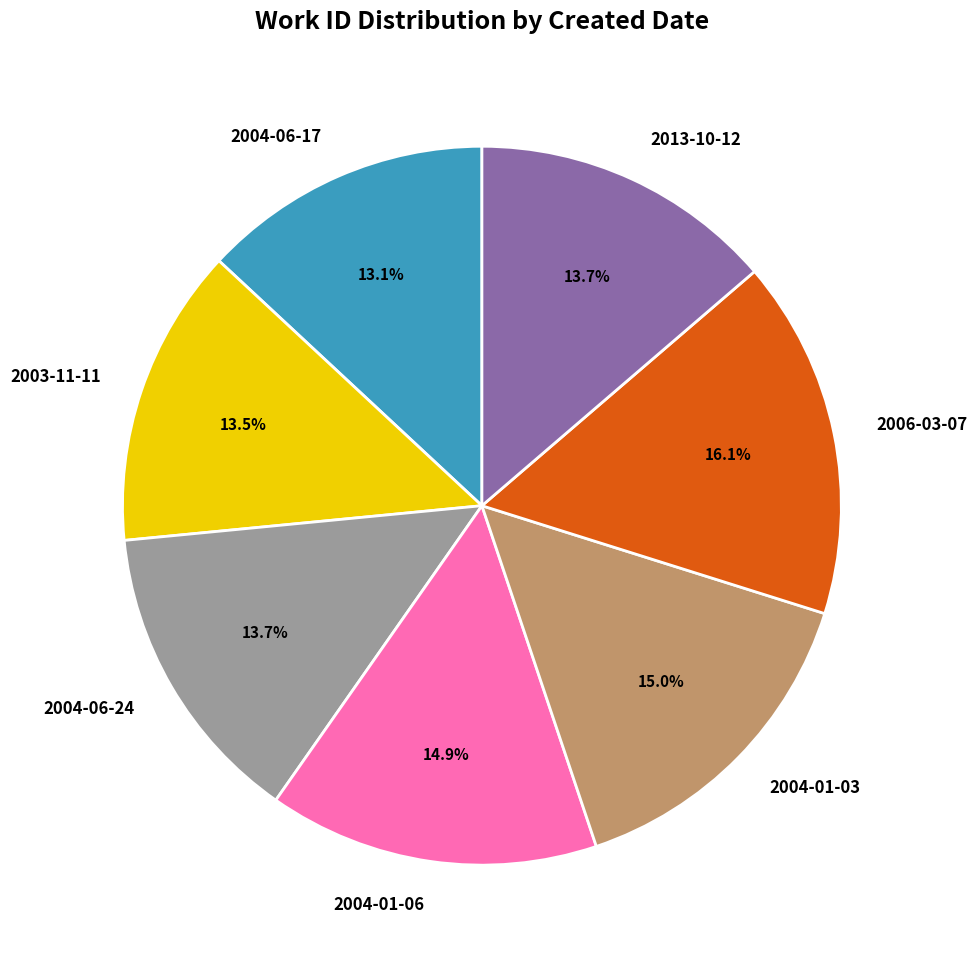

Is it true that 2004-06-24 is 28% of the pie?

False